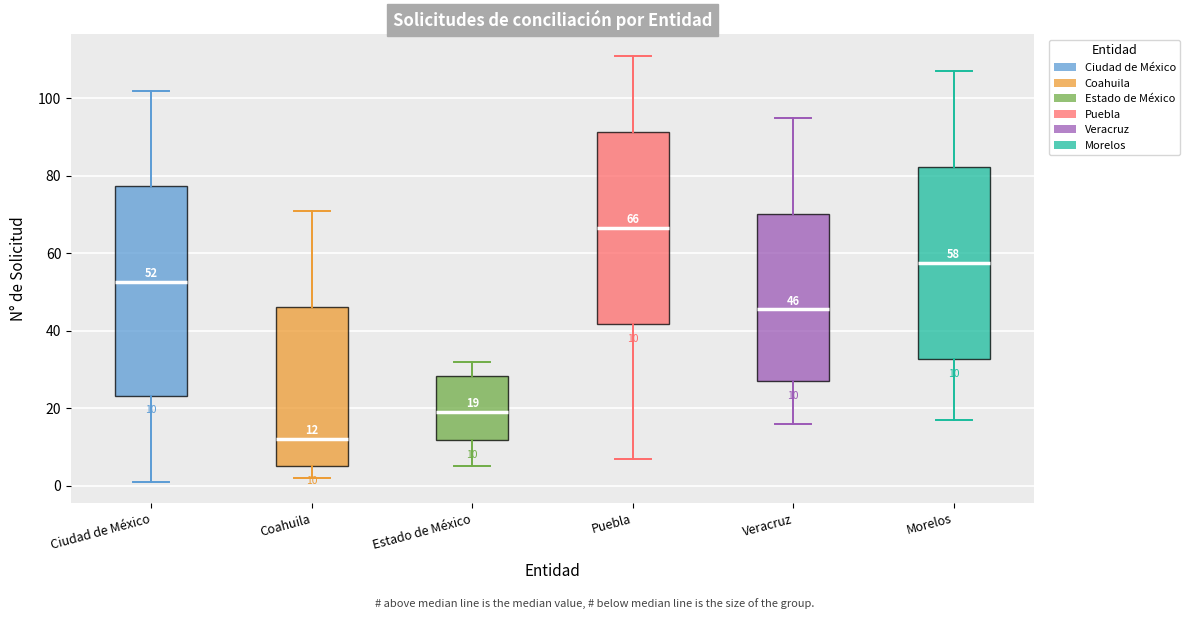

Comparing the boxes themselves (not the whiskers), which one is the tallest?

Ciudad de México